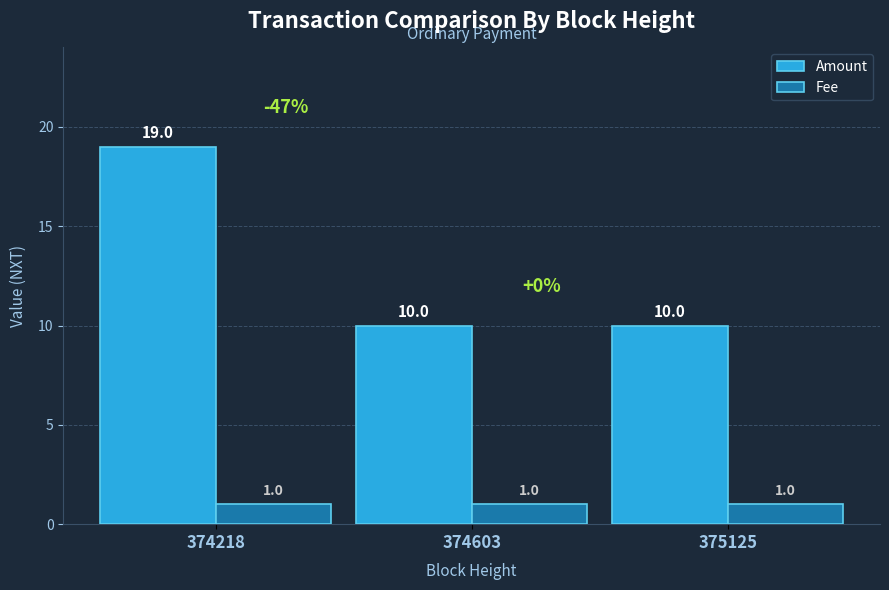

How many distinct data groups are displayed?

2